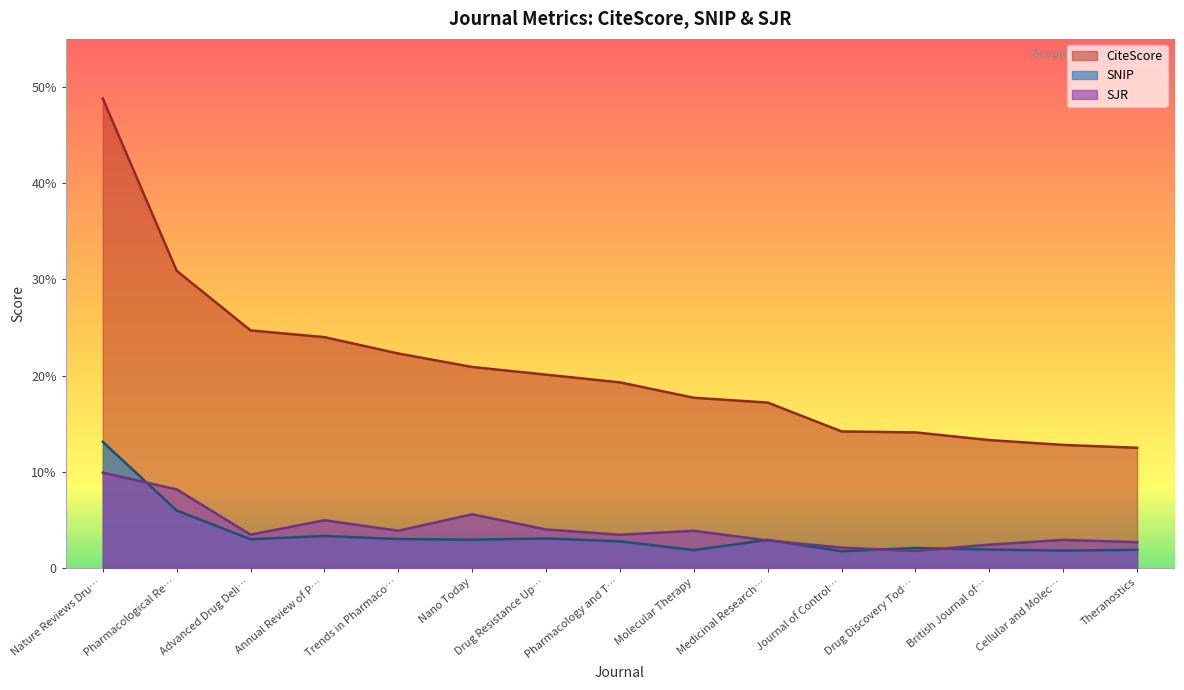

True or false: SJR and CiteScore intersect in this chart.

False